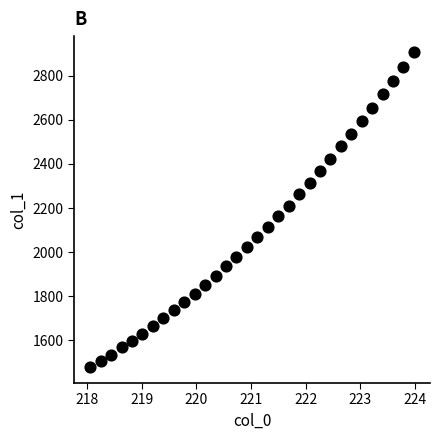

What is the range of Y values (max minus min)?

1428.2